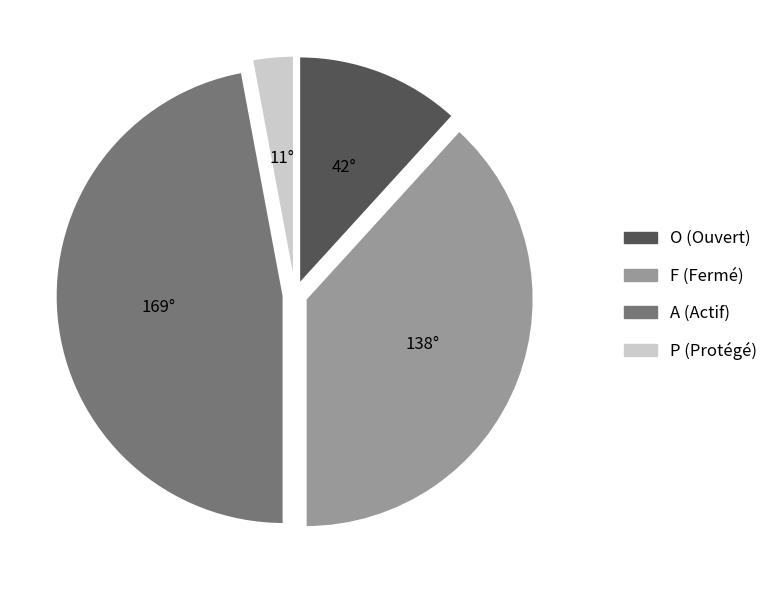

Is there any slice that represents more than half of the pie?

No